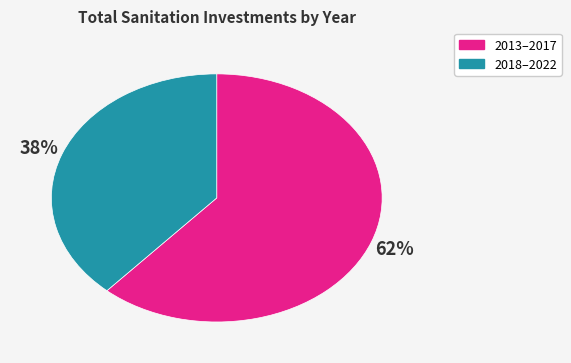

Does any single category account for the majority?

Yes